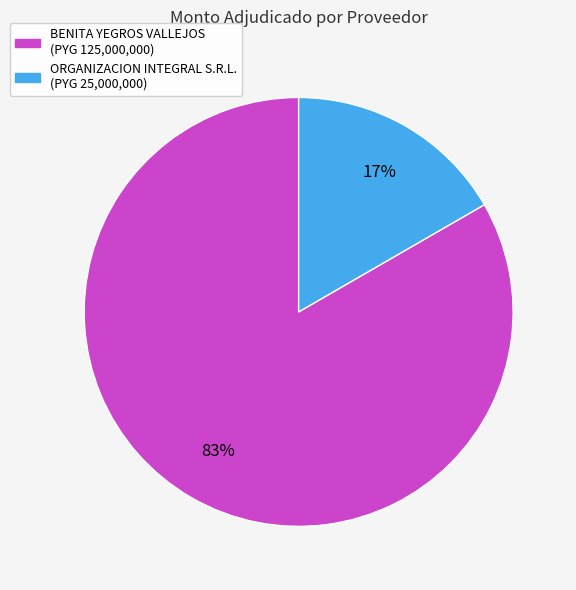

To the nearest percent, what portion does BENITA YEGROS VALLEJOS represent?

83%